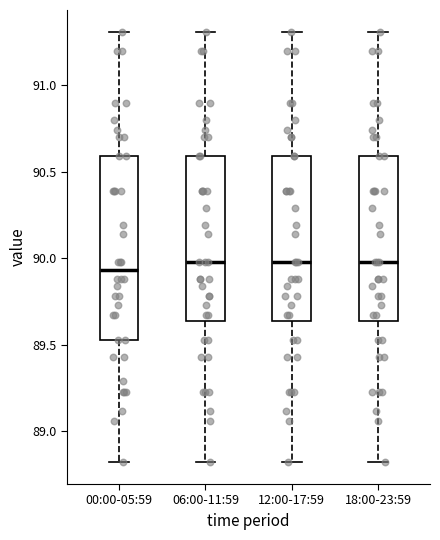

Which box is the tallest, from its lower edge to its upper edge?

00:00-05:59